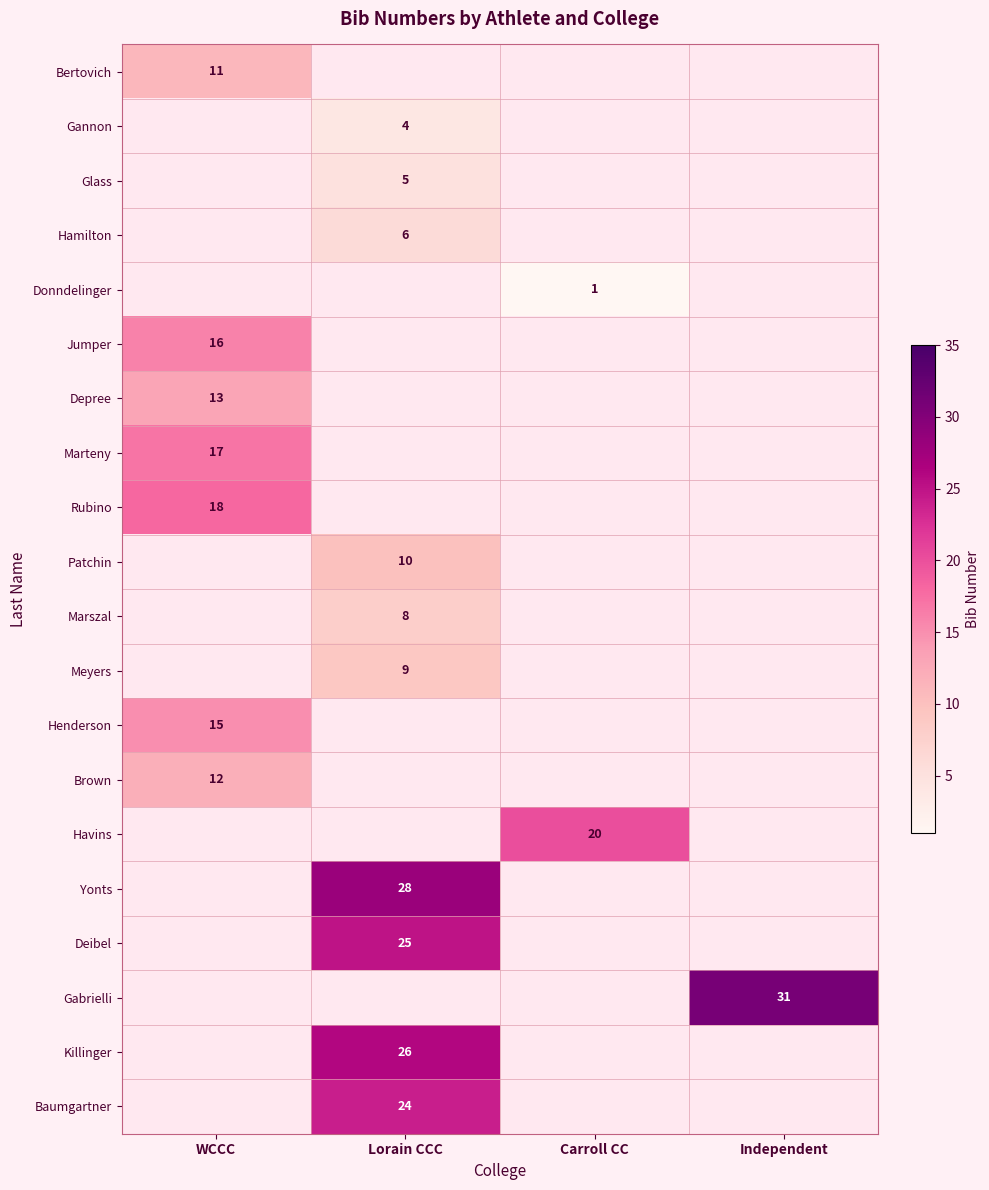

The Meyers series shows 5 at Lorain CCC. True or false?

False